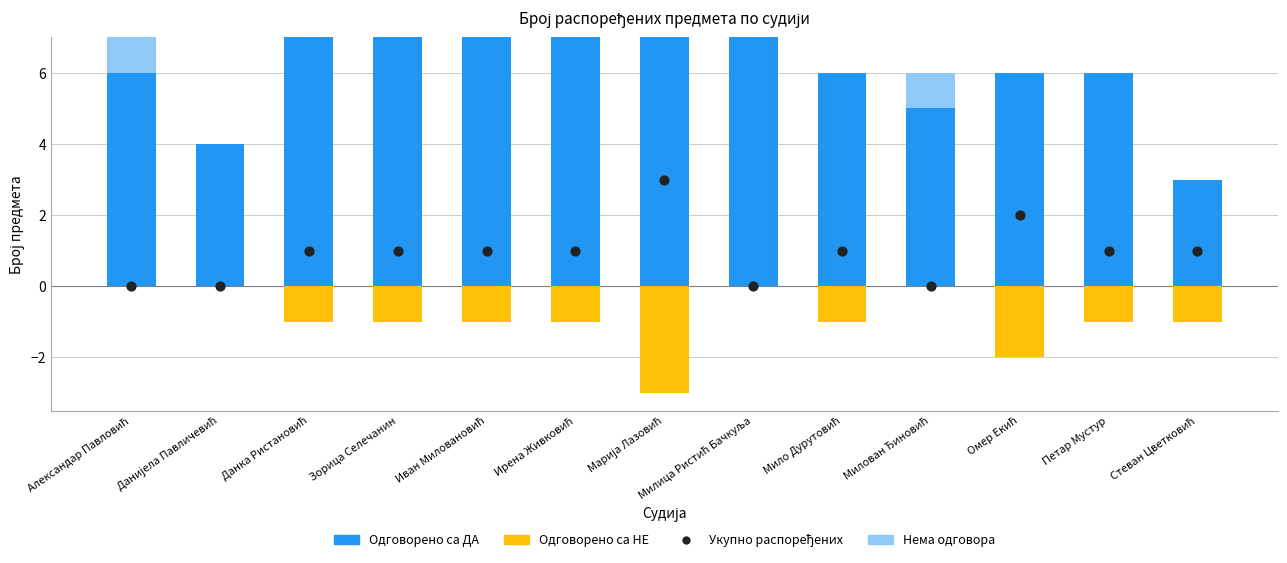

What is the total value across all series at Мило Дурутовић?

6